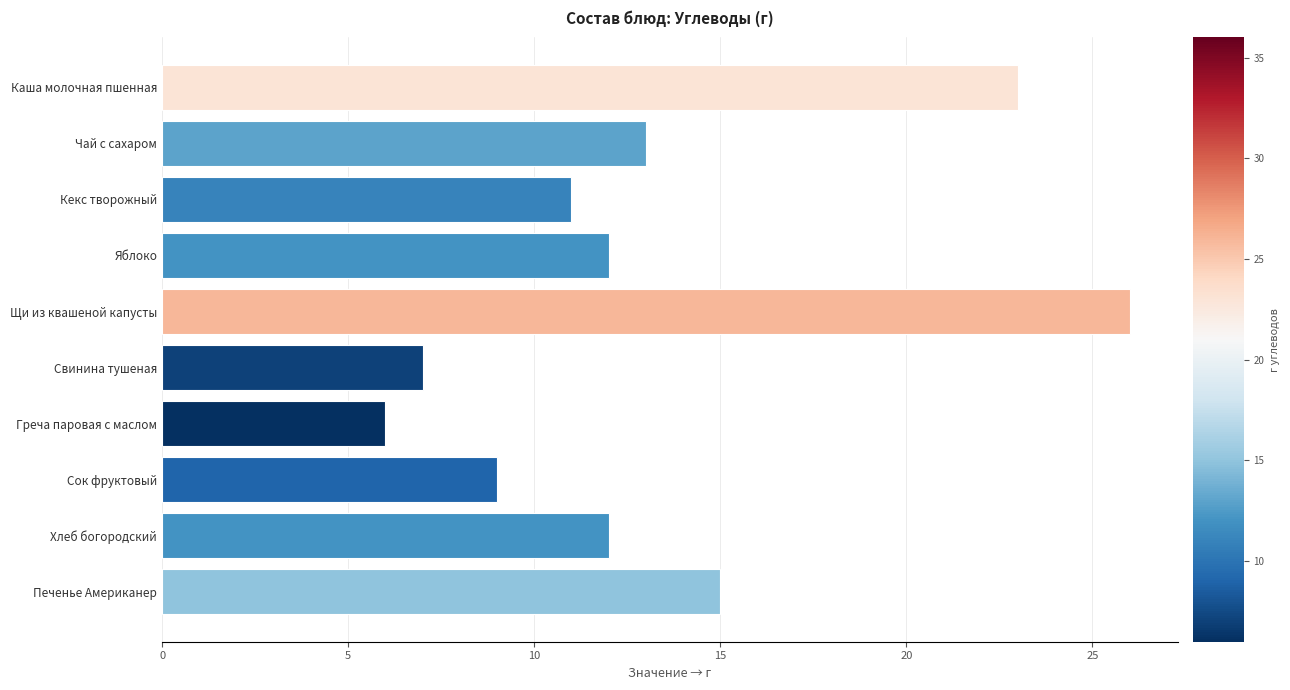

Reading top to bottom, what are all the values shown in this chart?

23	13	11	12	26	7	6	9	12	15